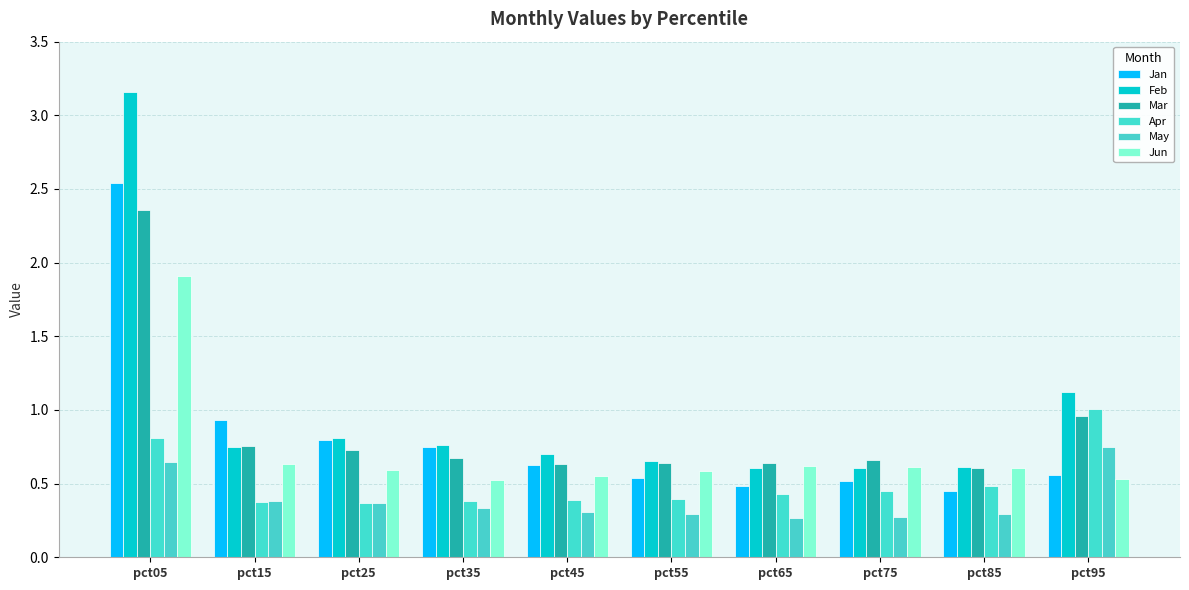

Count the number of categories in the chart.

10